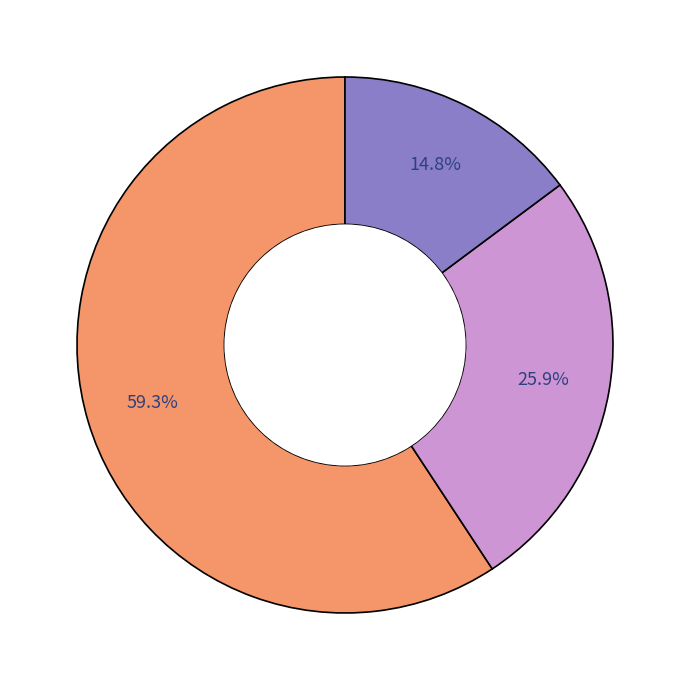

To the nearest percent, what is the difference between the largest and smallest slice percentages?

44%